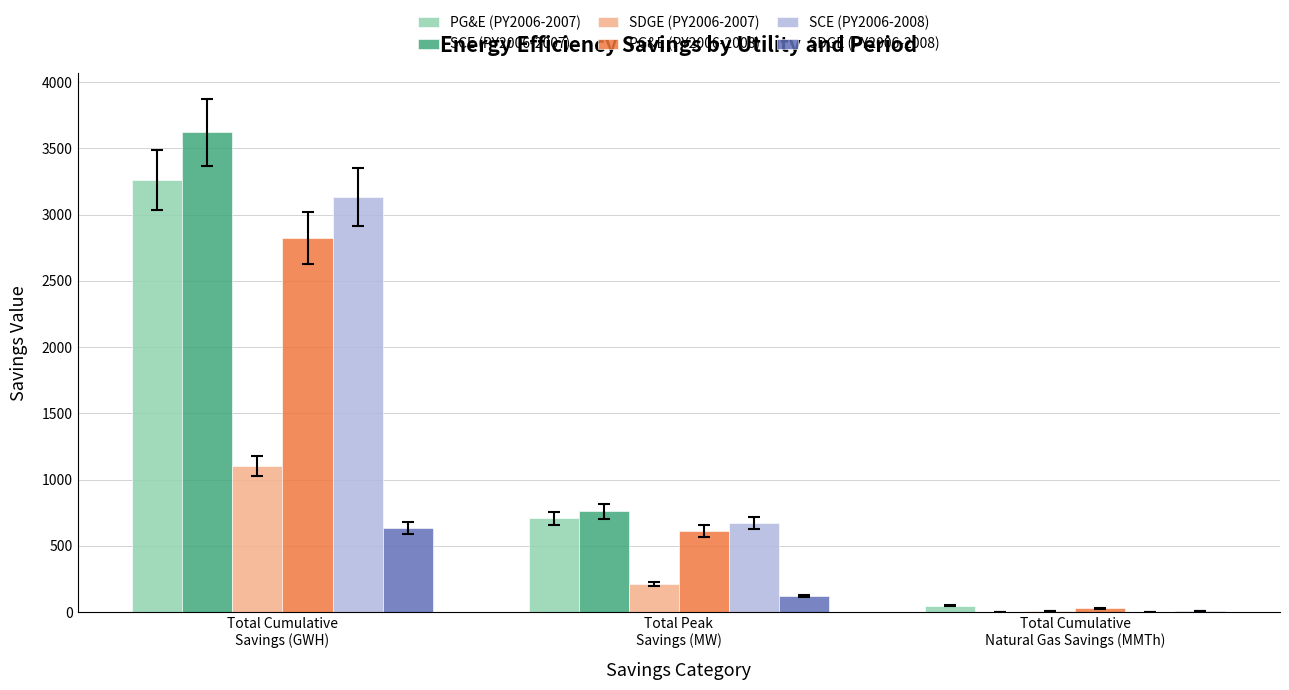

What is the sum of all SDGE (PY2006-2007) values?

1321.4